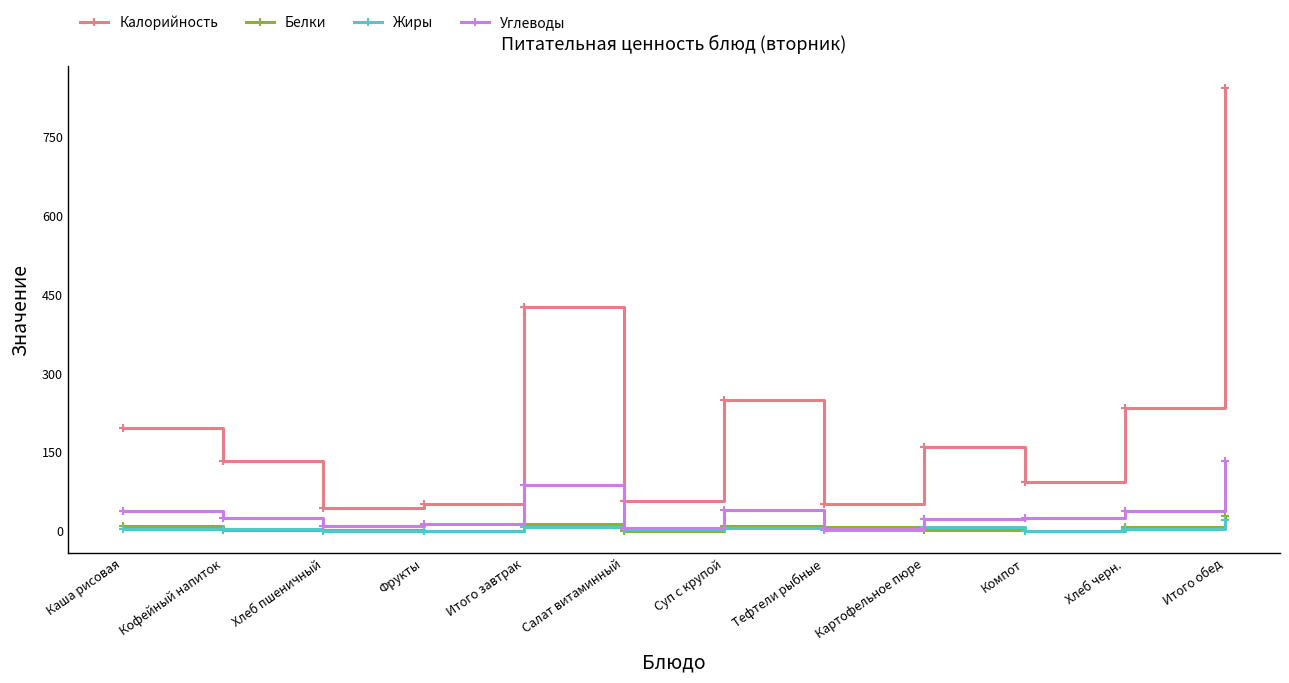

What position from the right is Суп с крупой?

6